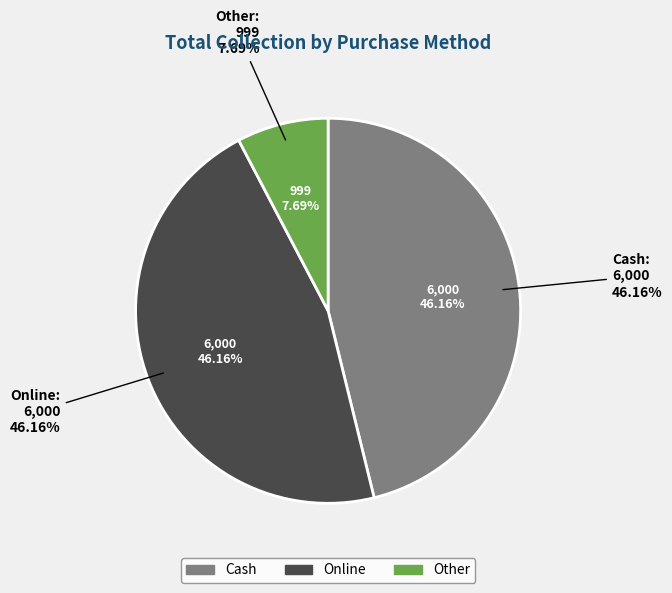

Is it true that Cash is 46% of the pie?

True